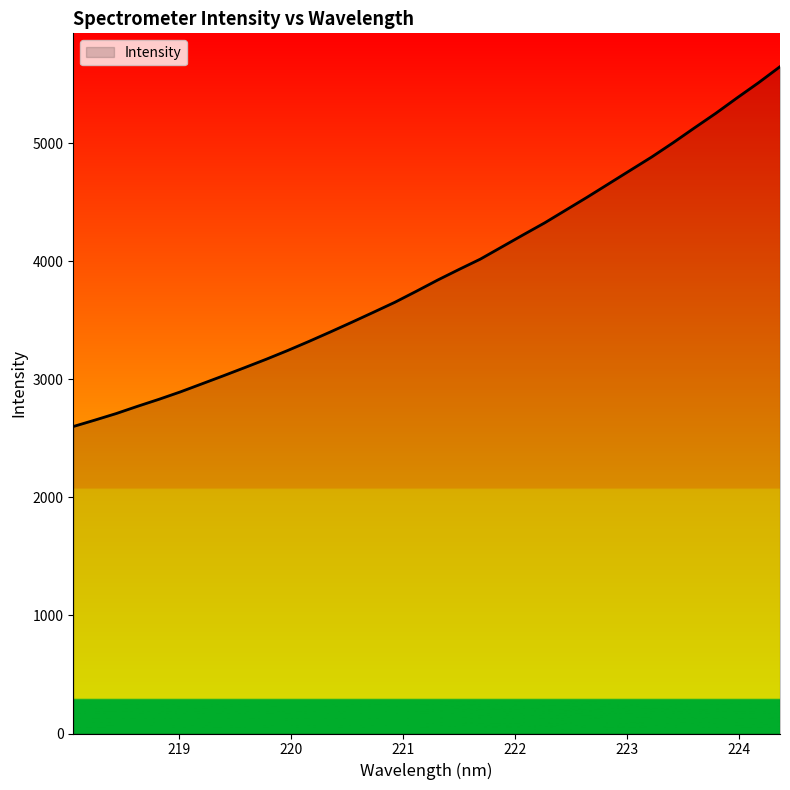

What is the difference between the maximum and minimum values?

3049.2